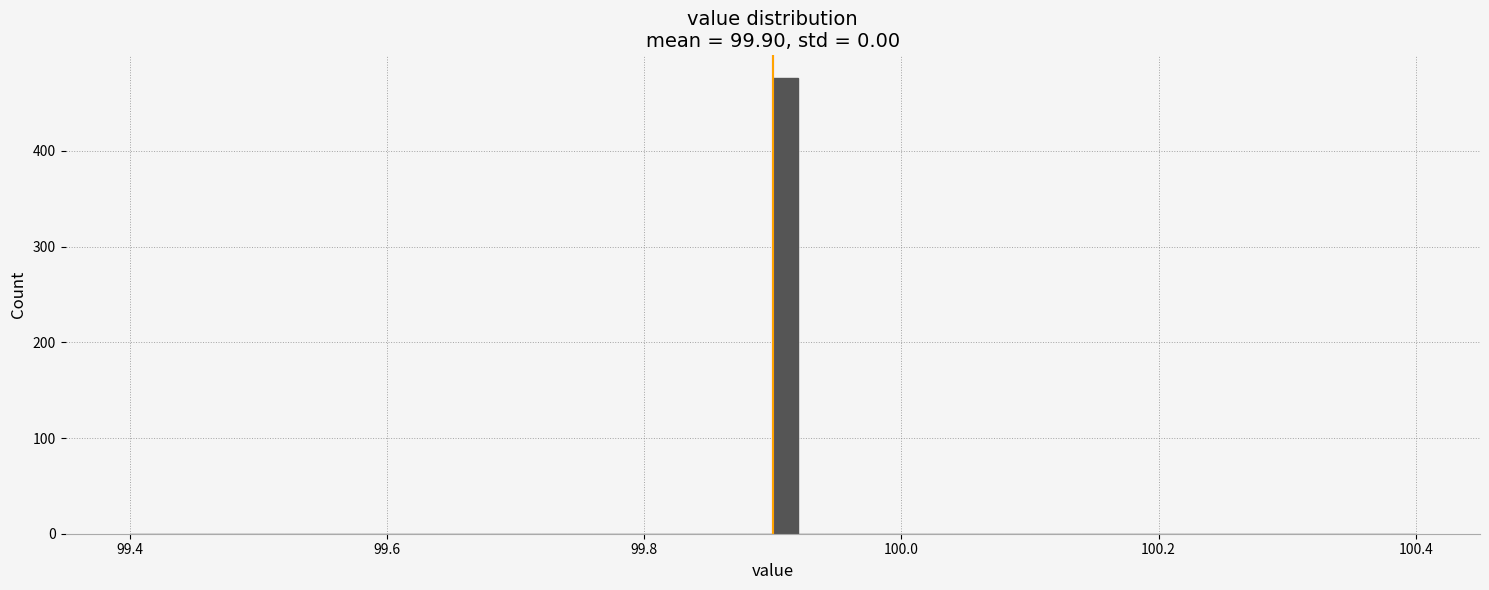

Read against the x-axis, roughly where is the centre of the tallest bar?

99.92